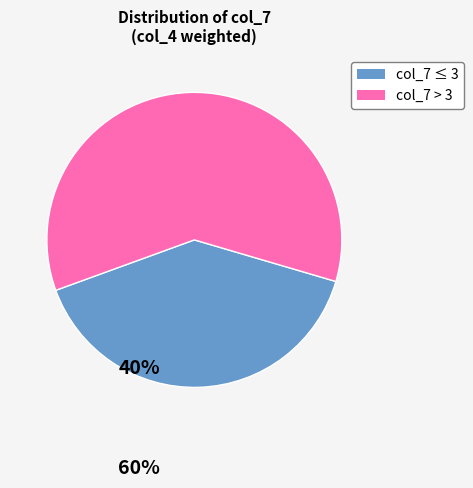

Which slice is the smallest?

col_7 ≤ 3